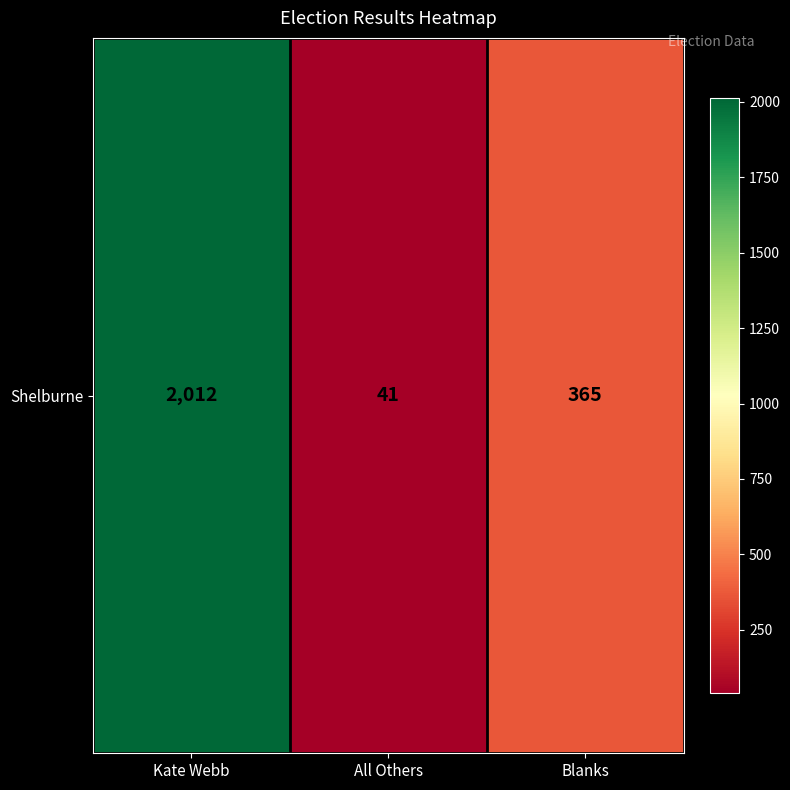

What is the difference between the values at Blanks and All Others?

324